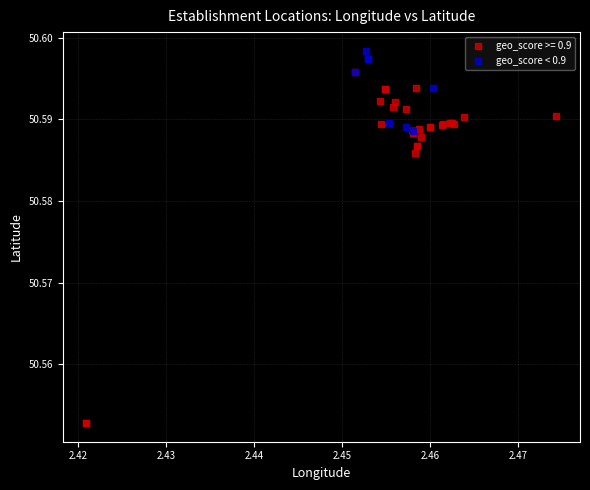

Which series has the largest Y range (max minus min)?

geo_score >= 0.9